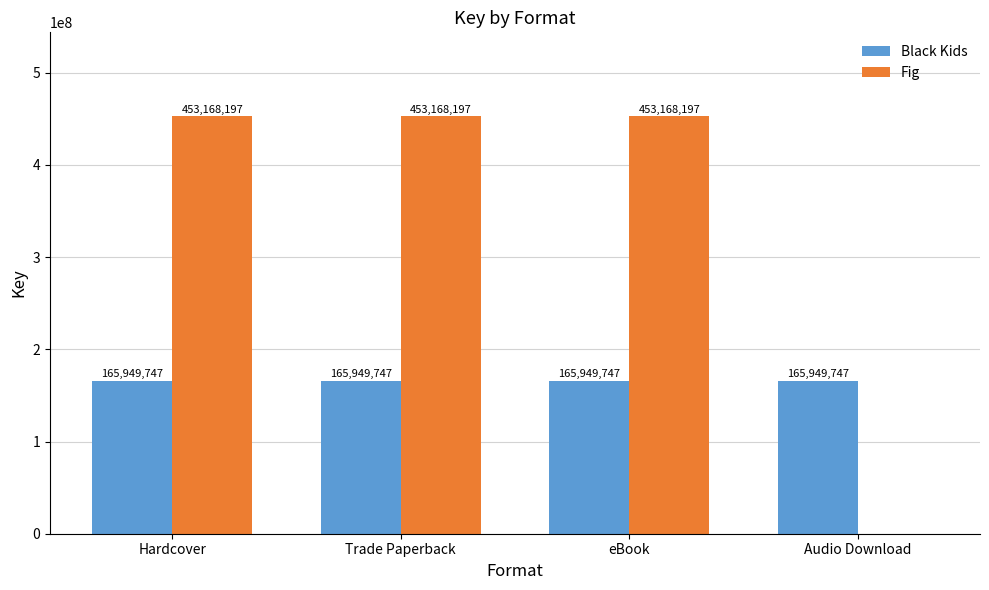

Reading left to right, what are all the values shown in this chart?

Black Kids: Hardcover=165949747	Trade Paperback=165949747	eBook=165949747	Audio Download=165949747
Fig: Hardcover=453168197	Trade Paperback=453168197	eBook=453168197	Audio Download=0